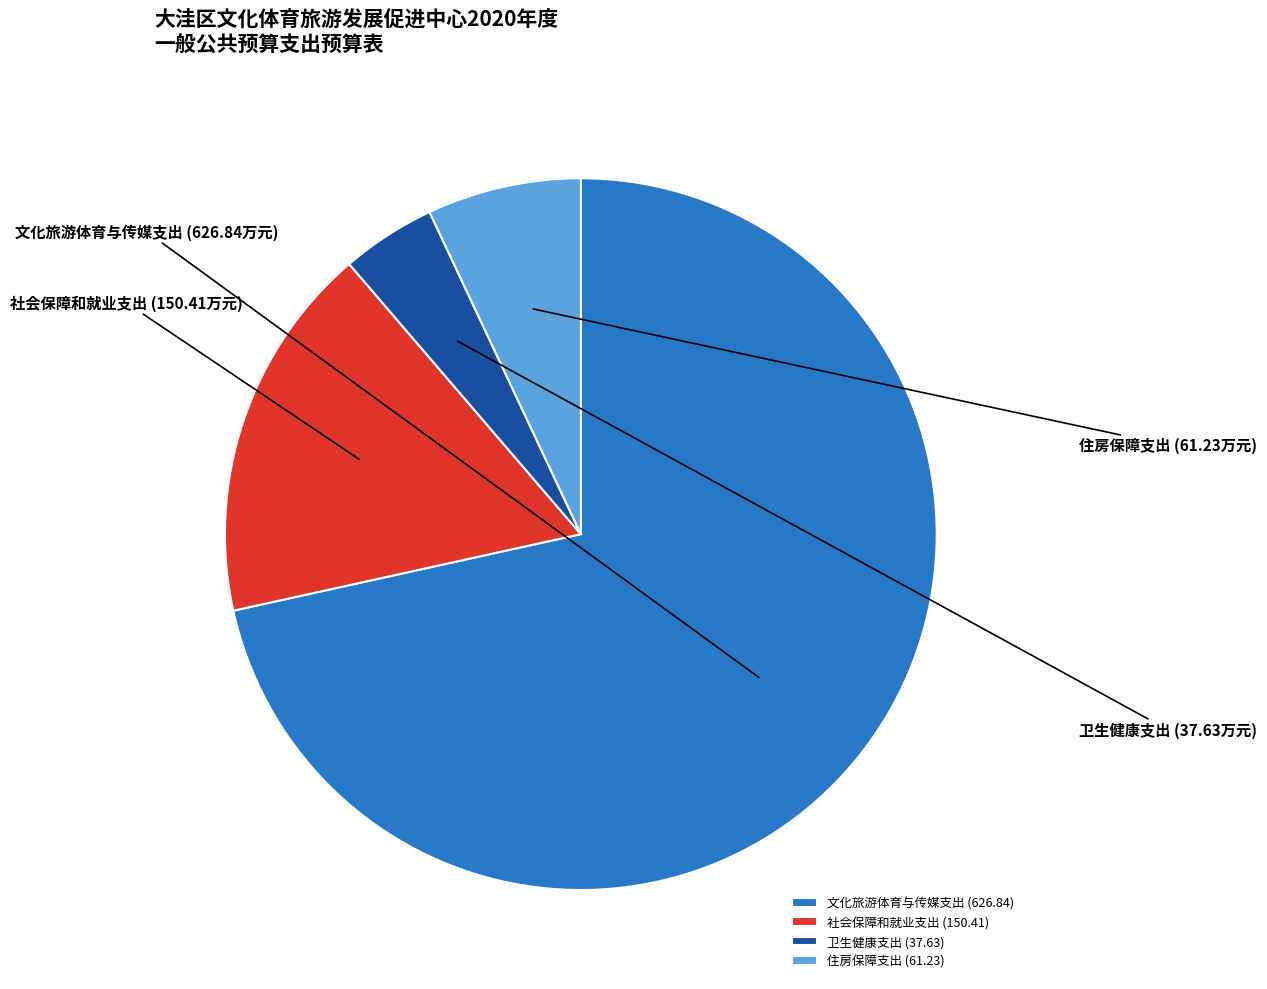

Do 社会保障和就业支出 and 文化旅游体育与传媒支出 together represent more than half of the pie?

Yes